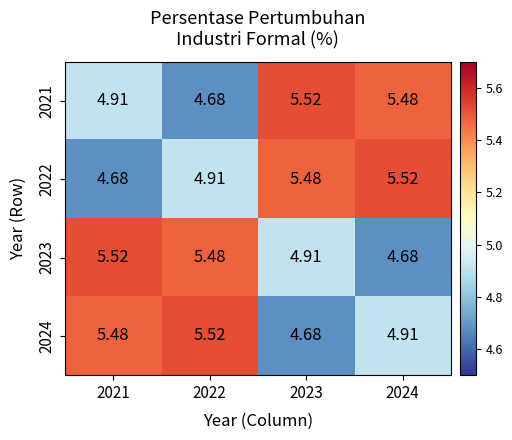

Reading left to right, extract all data points from this chart.

2021: 2021=4.9	2022=4.7	2023=5.5	2024=5.5
2022: 2021=4.7	2022=4.9	2023=5.5	2024=5.5
2023: 2021=5.5	2022=5.5	2023=4.9	2024=4.7
2024: 2021=5.5	2022=5.5	2023=4.7	2024=4.9